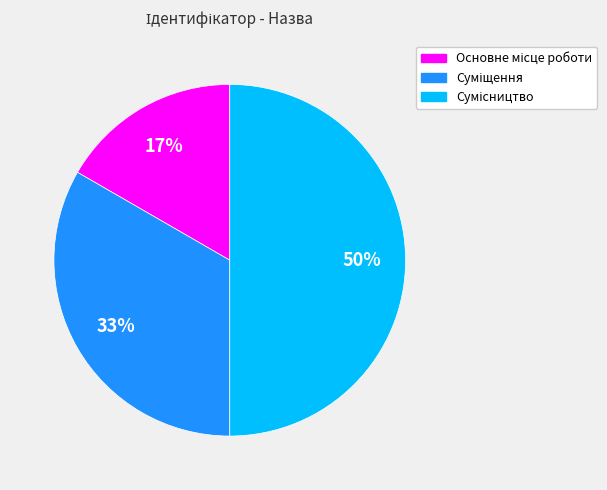

To the nearest percent, what is the average slice percentage?

33%